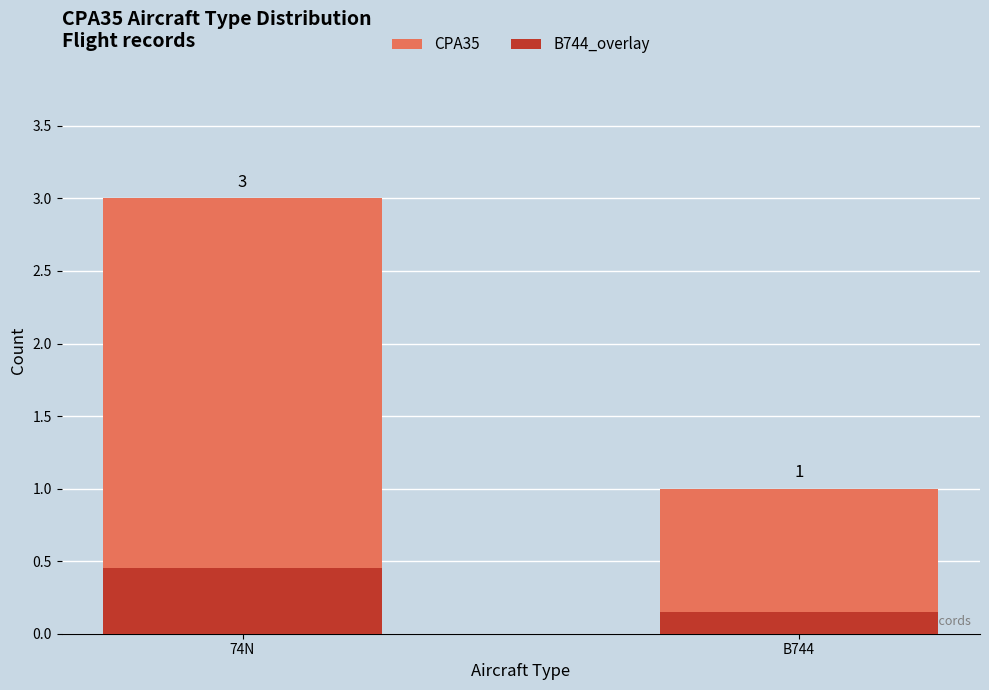

What is the value of the B744_overlay bar at the 2nd from the left?

0.1